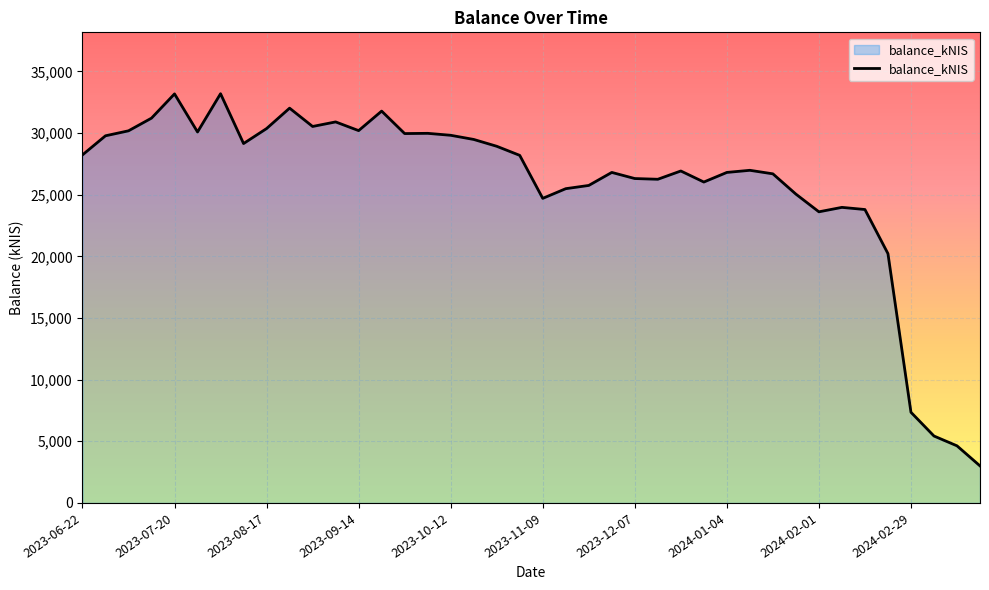

Does the chart display data point markers on the line(s)?

No